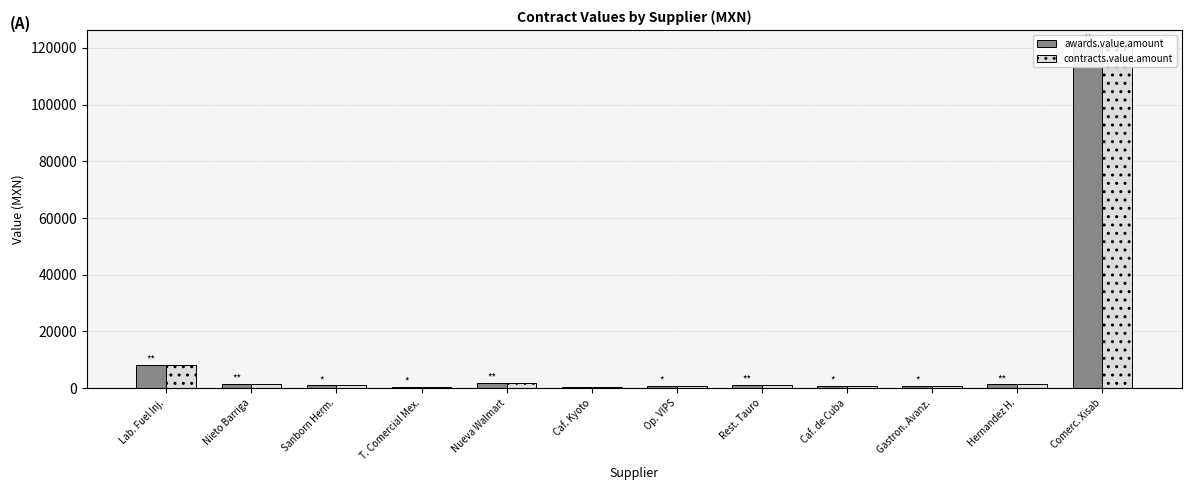

Which category has the highest value across all series?

Comerc. Xisab